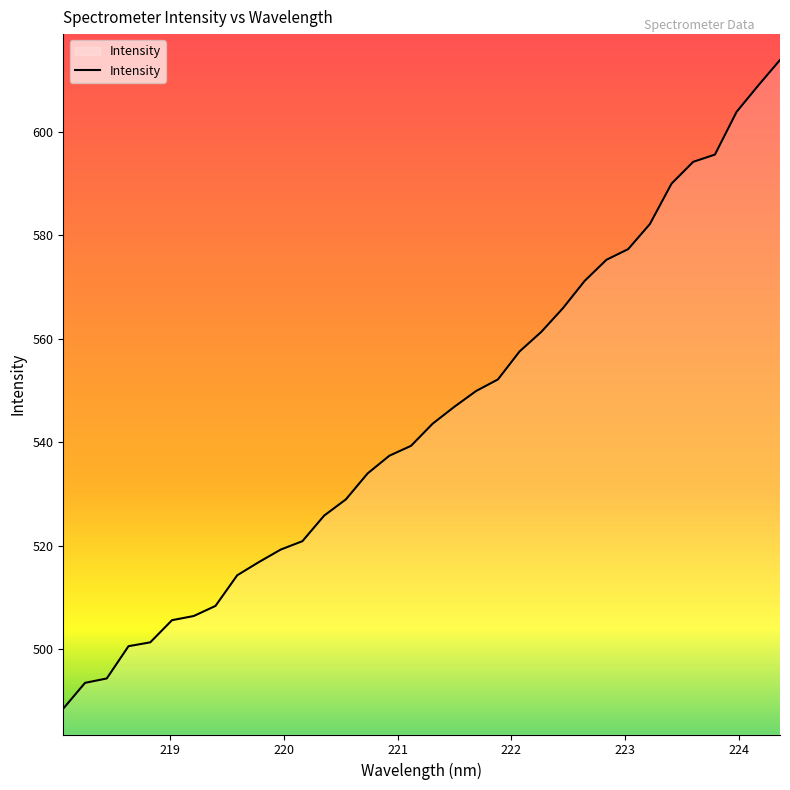

What is the smallest value displayed?

488.5